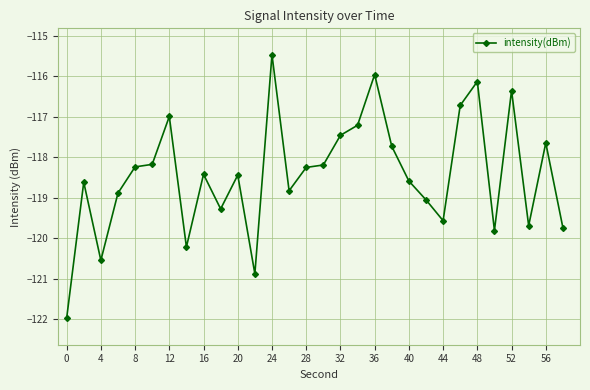

What is the average value?

-118.4